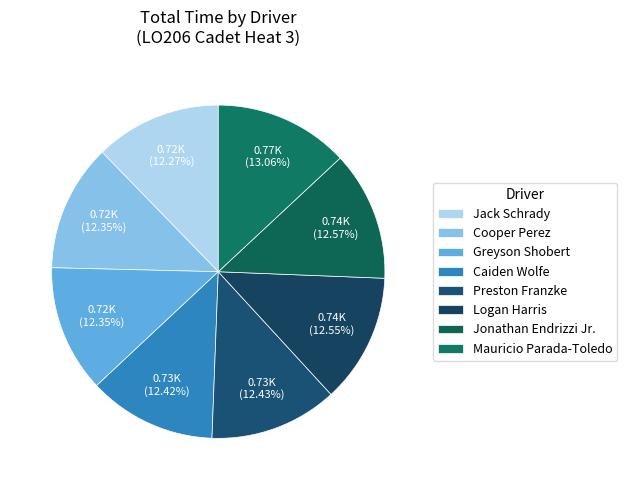

To the nearest percent, what portion does Jack Schrady represent?

12%